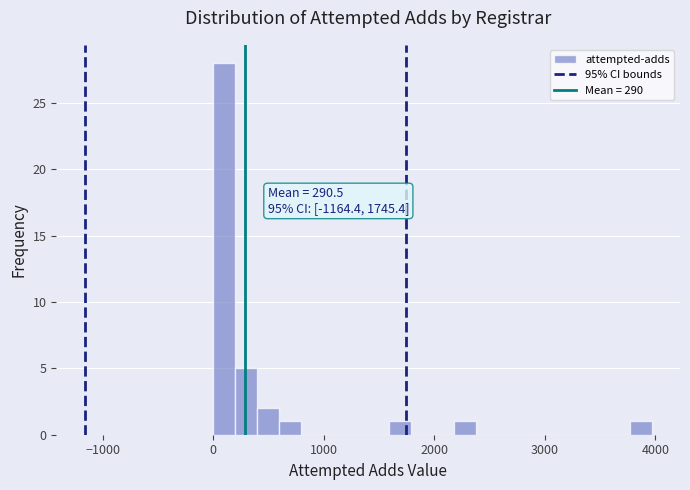

Around what value on the x-axis is the tallest bar? Give the approximate position of its centre, as read against the axis.

100